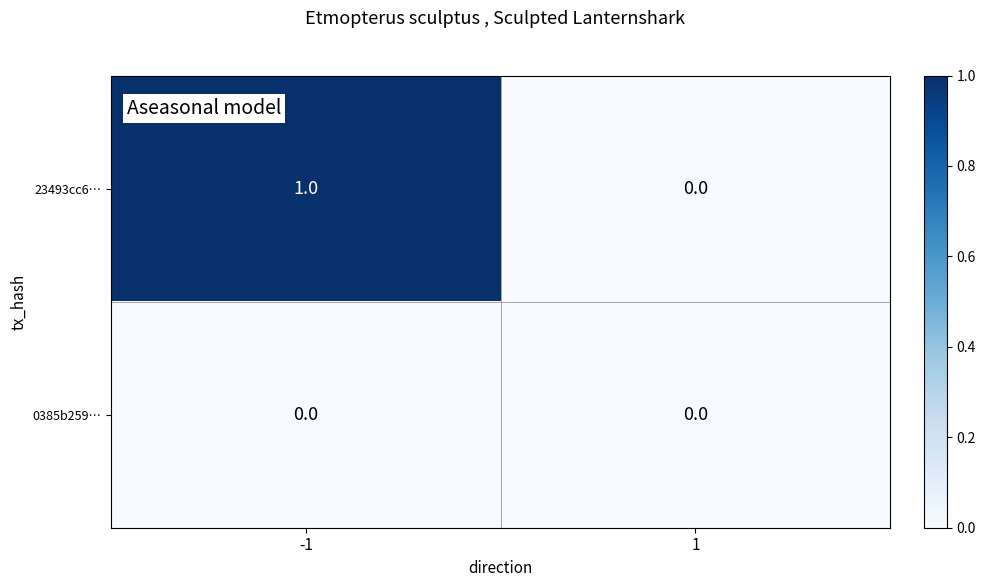

Reading left to right, list all the values displayed in this chart.

23493cc6…: 1	0
0385b259…: 0	0